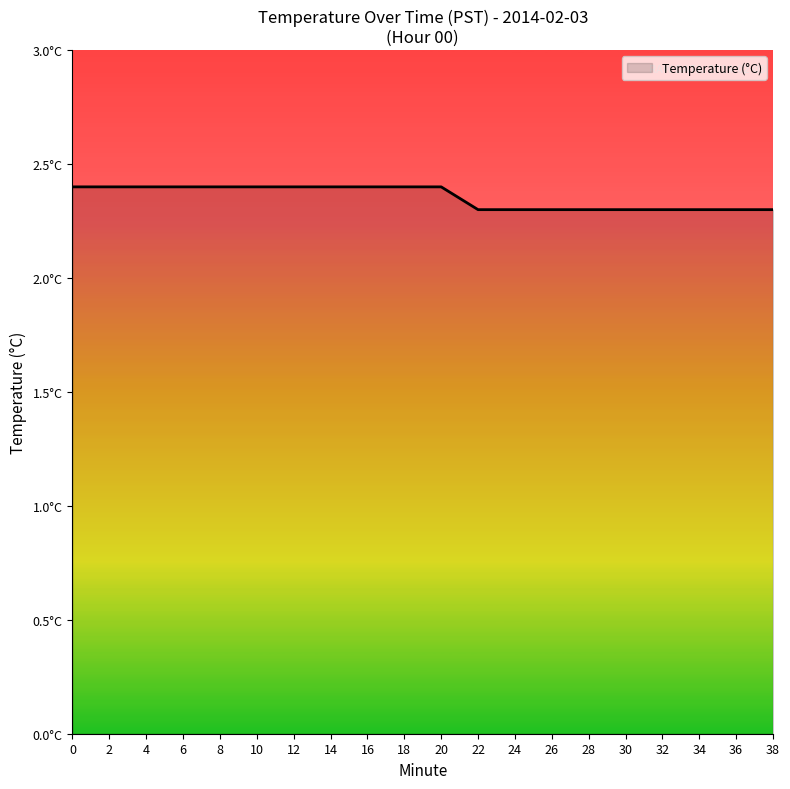

Does the chart display data point markers on the line(s)?

No